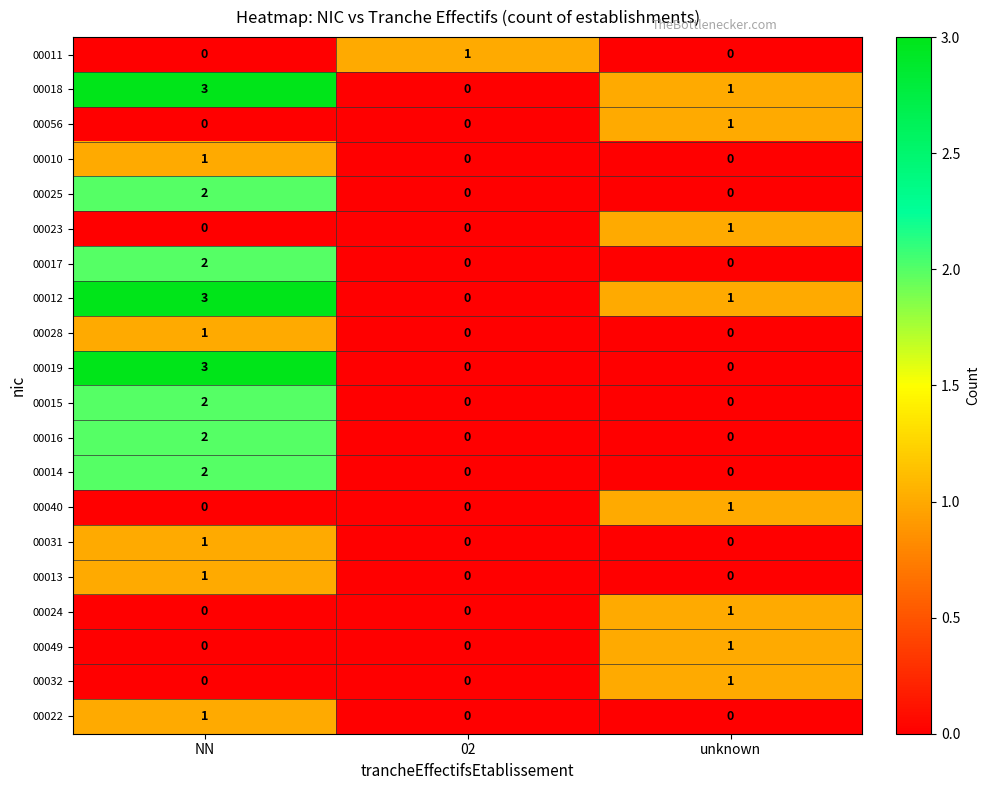

What is the maximum value shown in the chart?

3